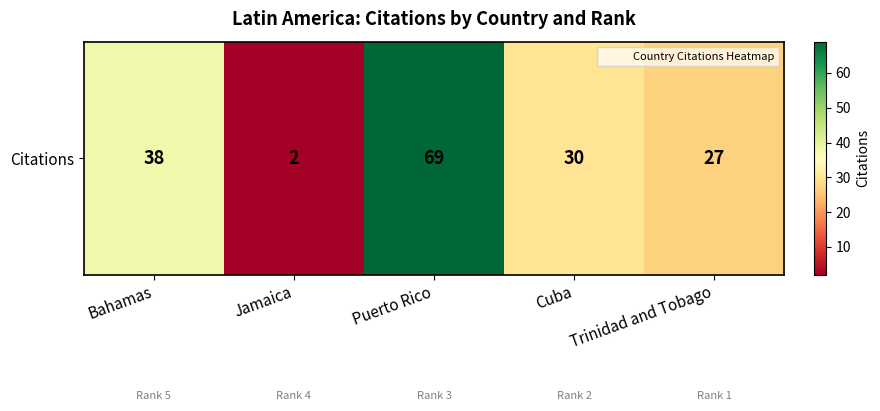

What is the greatest value displayed?

69